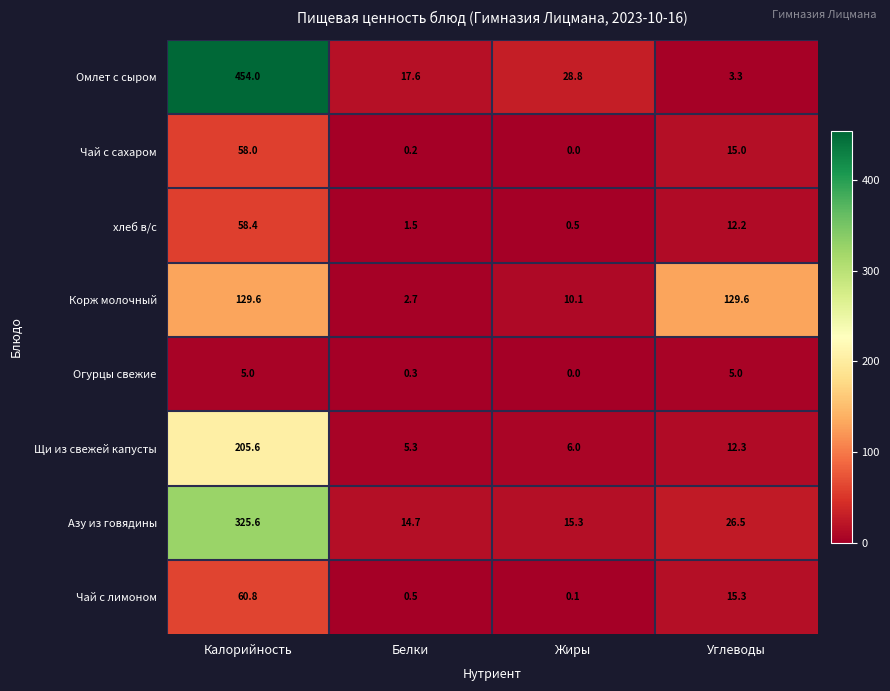

What is the difference between the highest and lowest values at Углеводы?

126.3